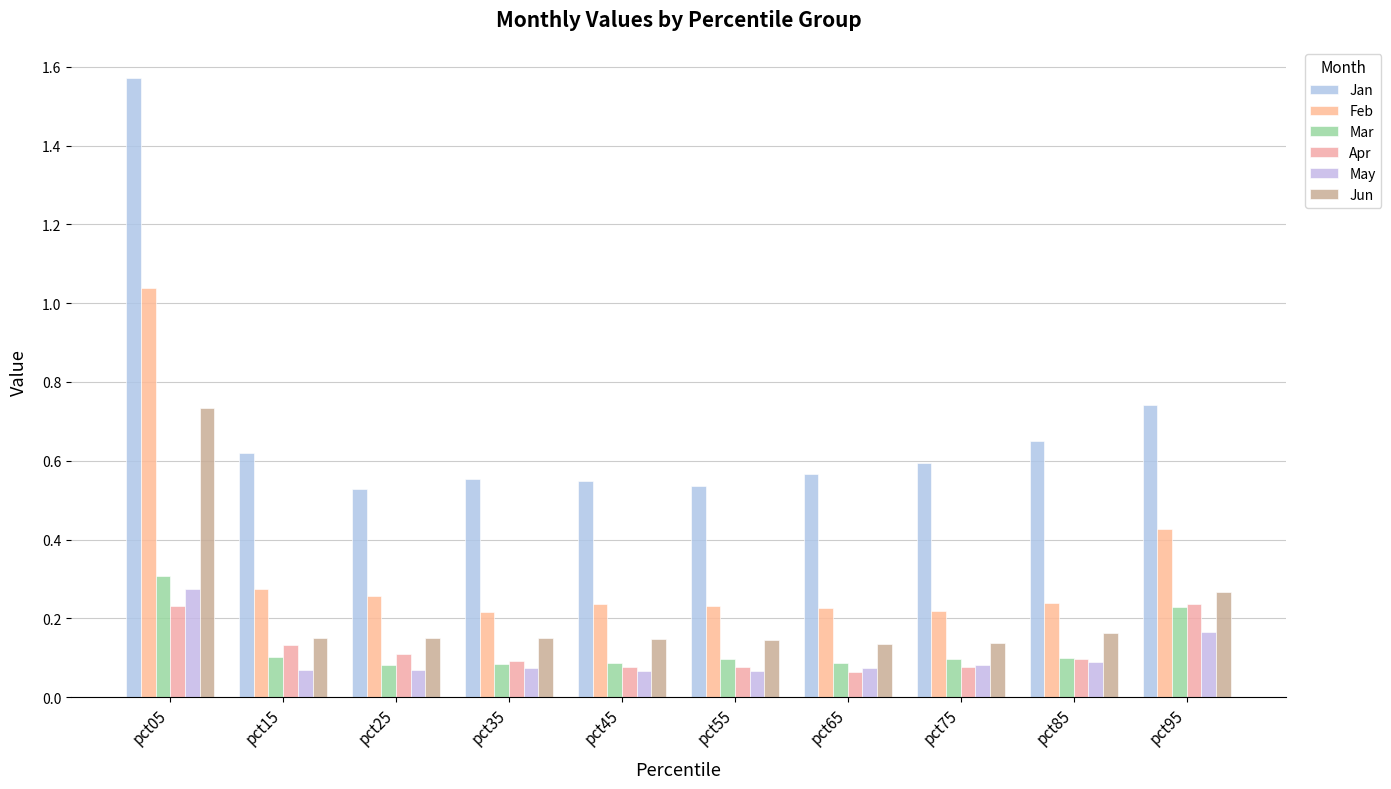

Count the number of data series in this chart.

6